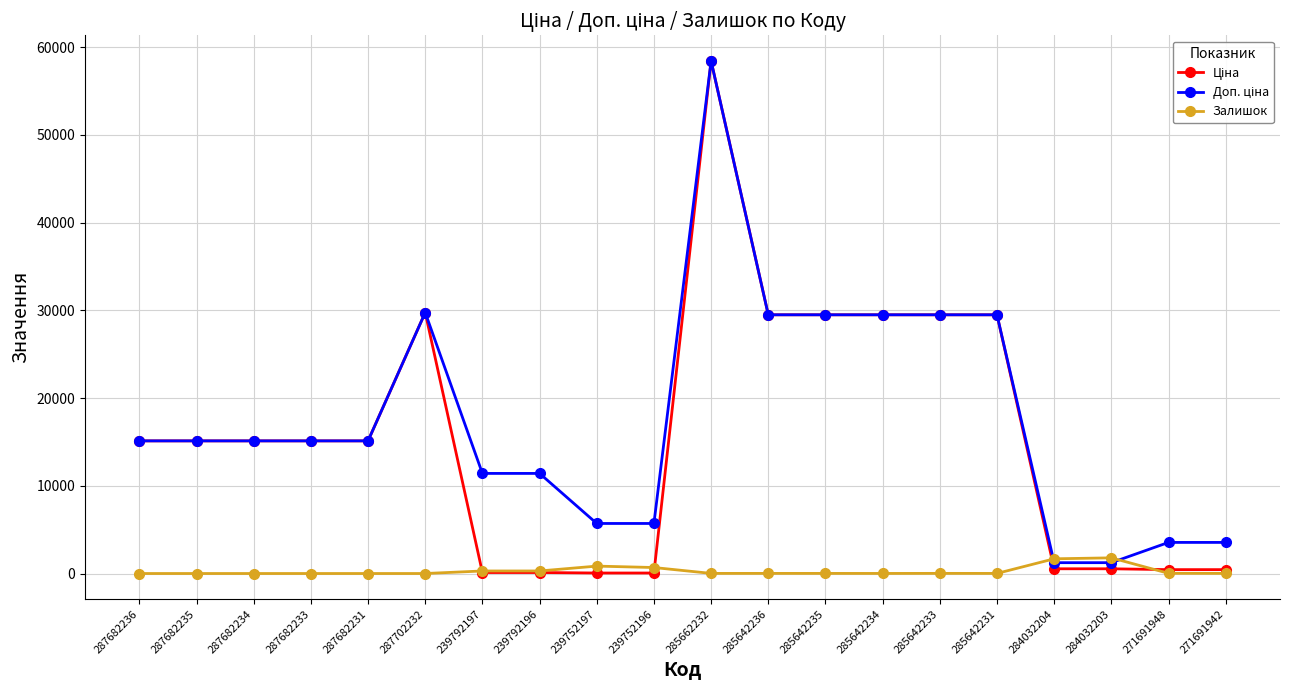

What is the difference between the highest and lowest values at 287682231?

15120.0